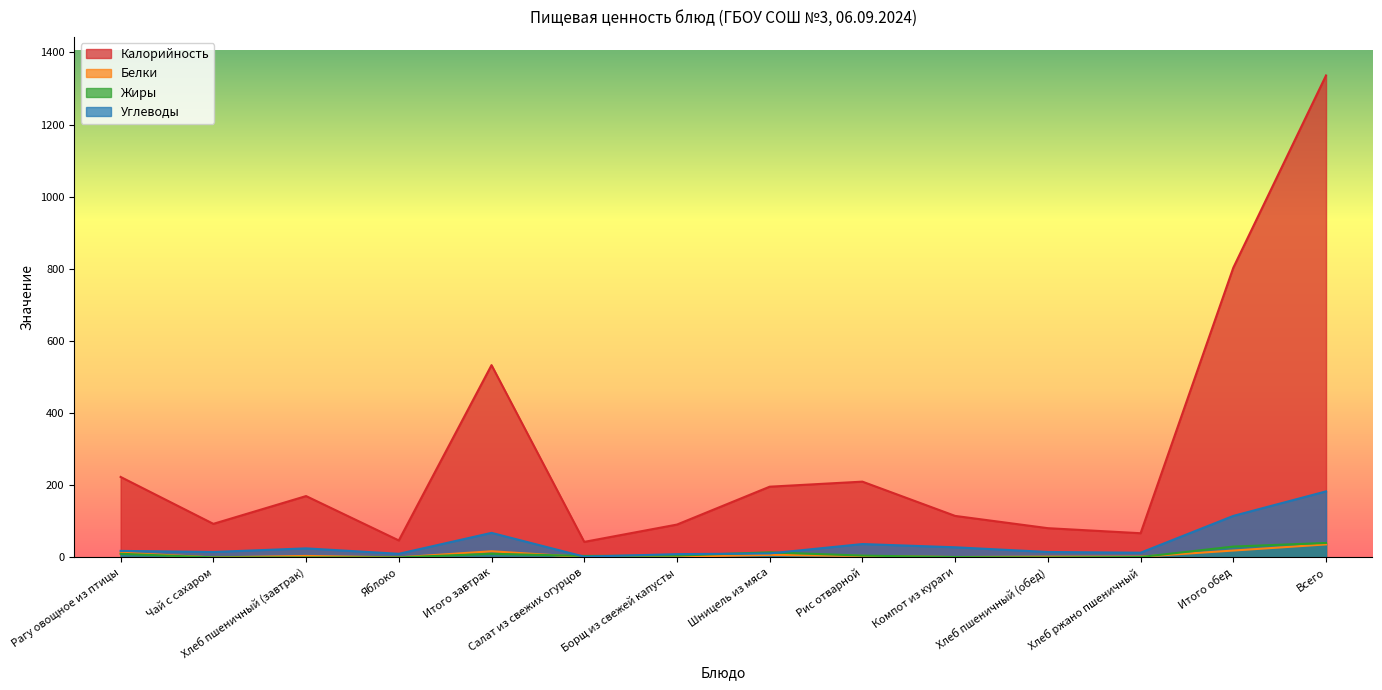

The value of Белки at Рис отварной is 1. True or false?

False